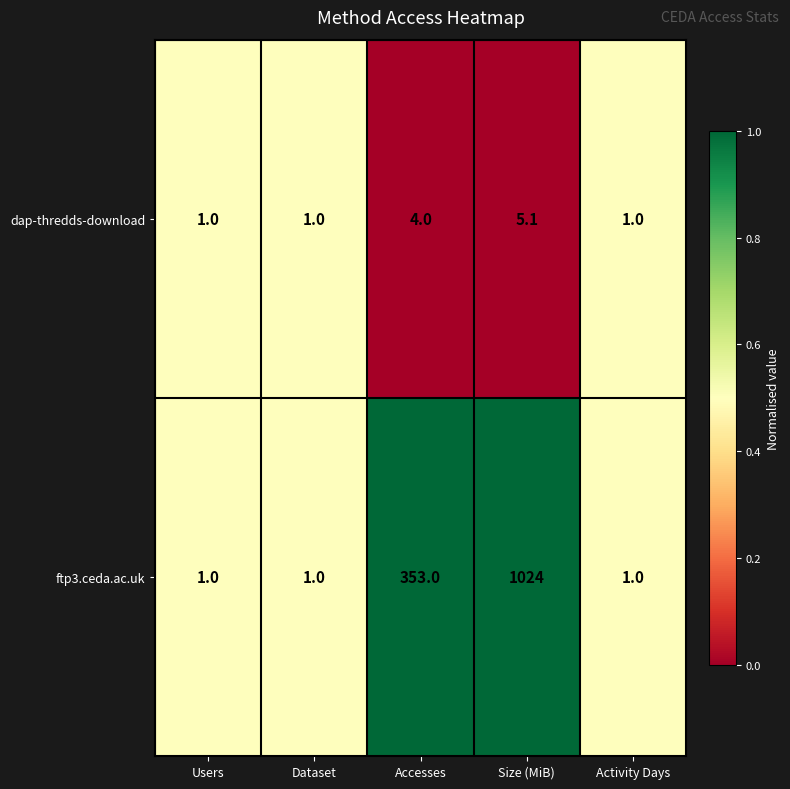

What is the average value of the dap-thredds-download series?

2.4